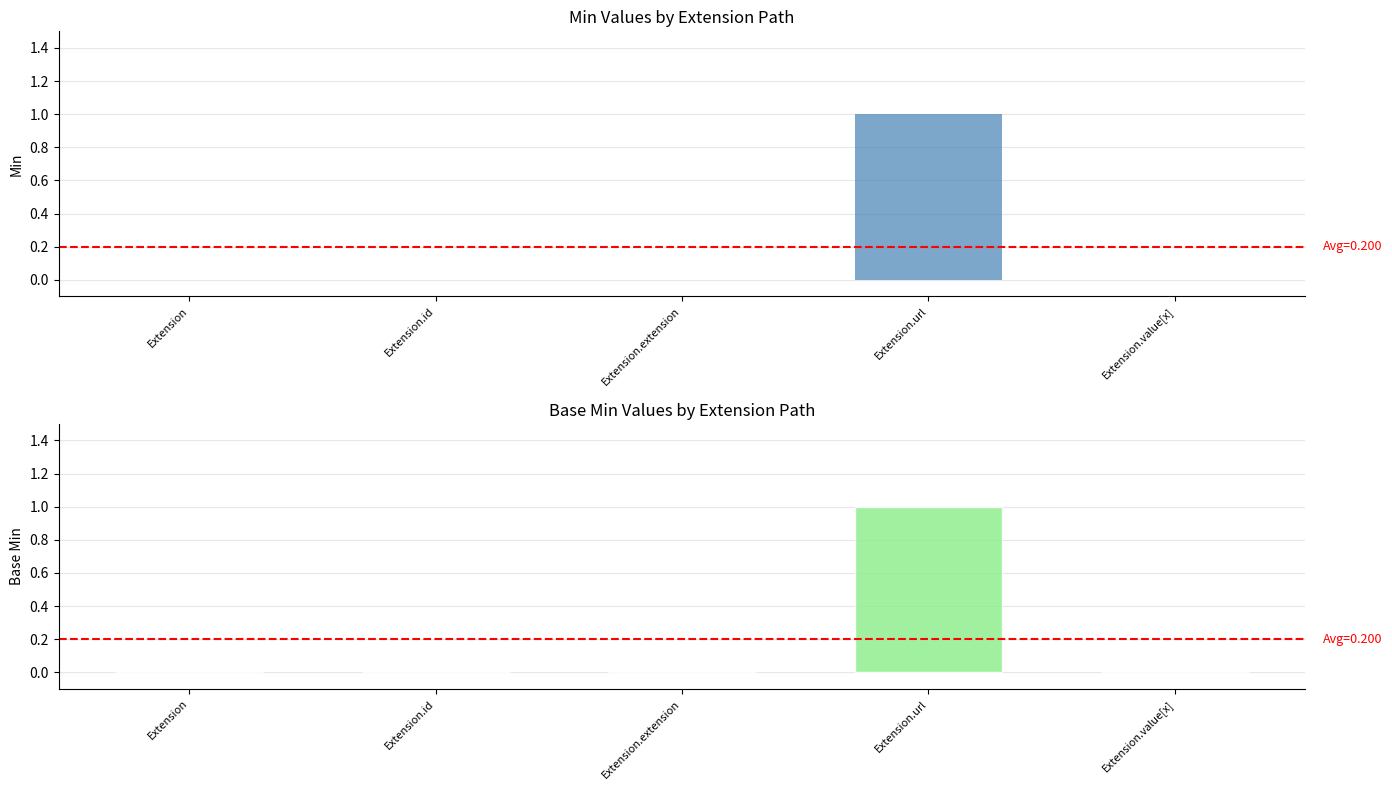

Rank the categories by Base Min value from highest to lowest.

Extension.url, Extension, Extension.id, Extension.extension, Extension.value[x]